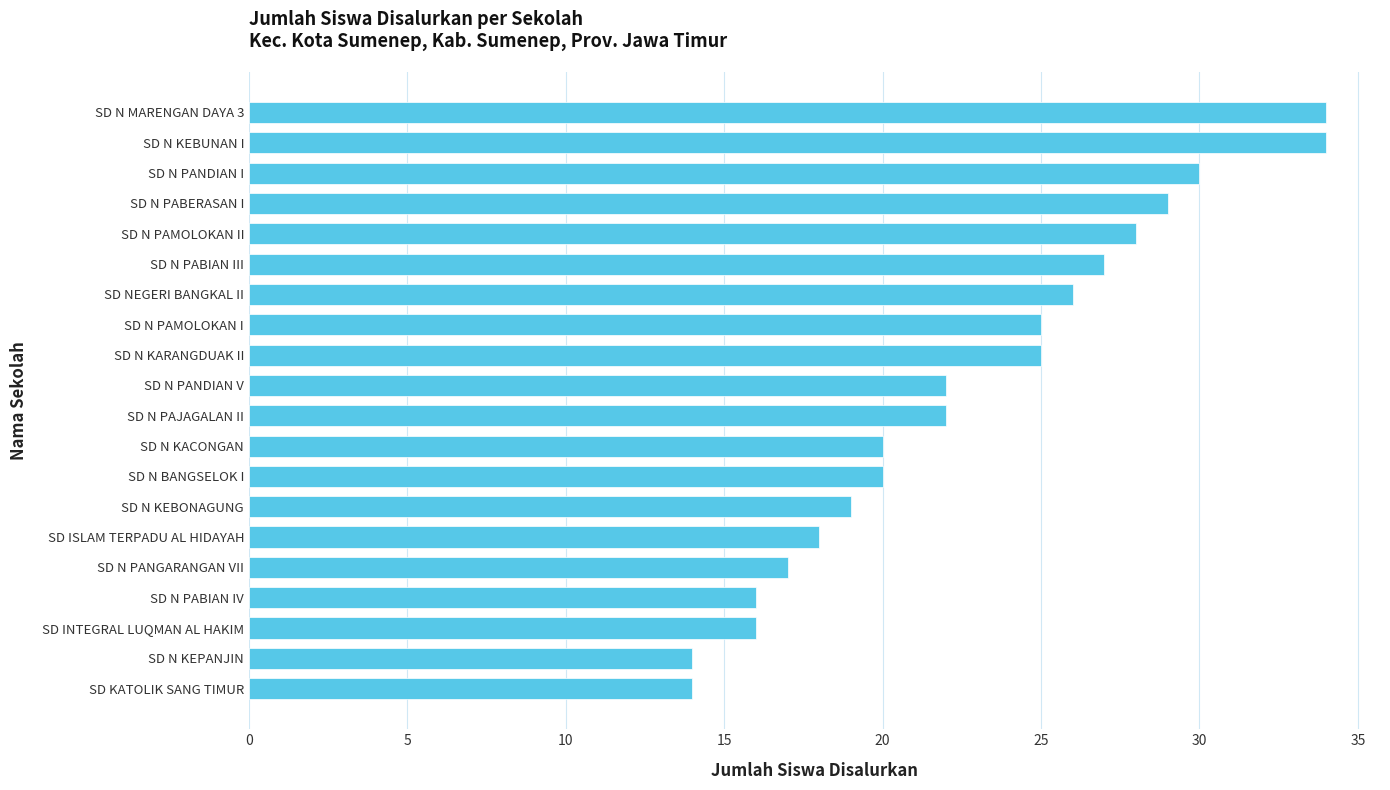

The value at SD N PAJAGALAN II is 22. True or false?

True